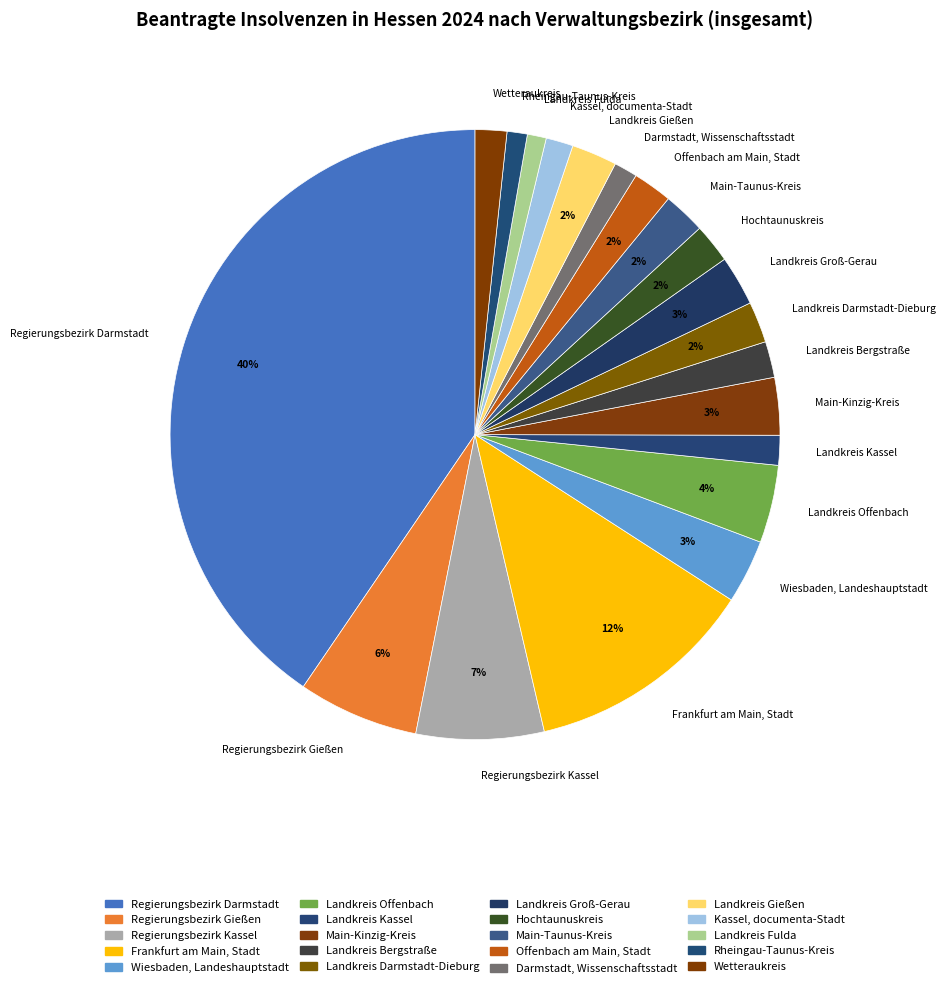

Which has a higher value, Kassel, documenta-Stadt or Landkreis Groß-Gerau?

Landkreis Groß-Gerau